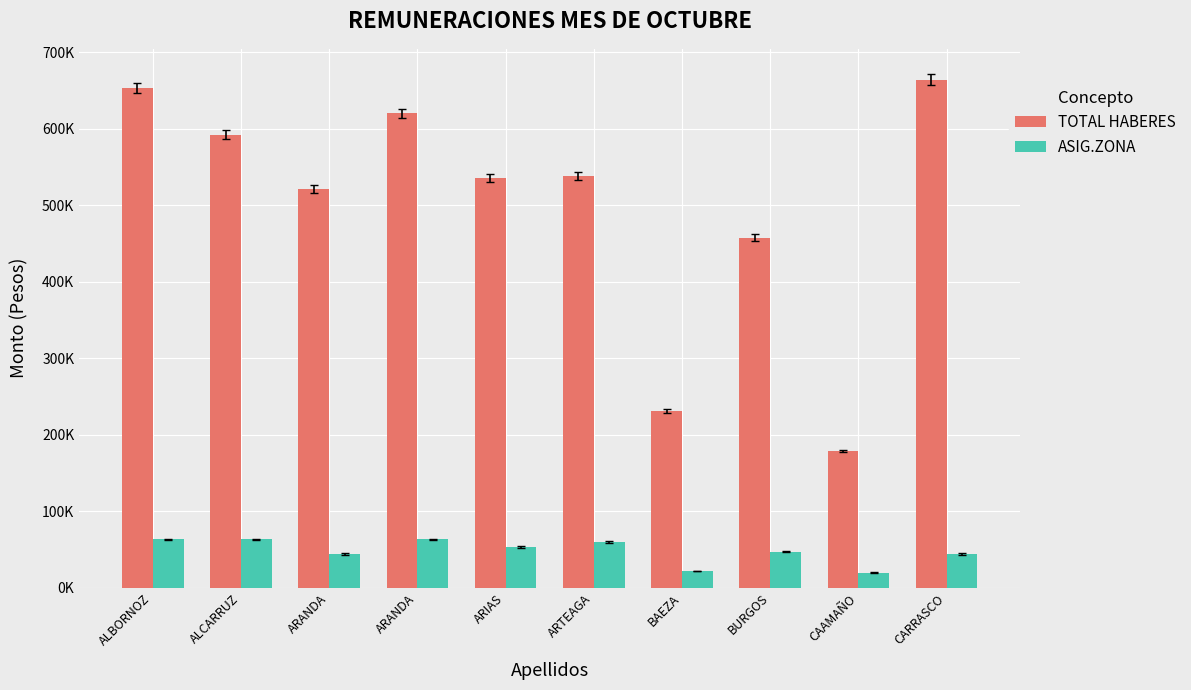

What are all the series names shown in the legend?

TOTAL HABERES, ASIG.ZONA